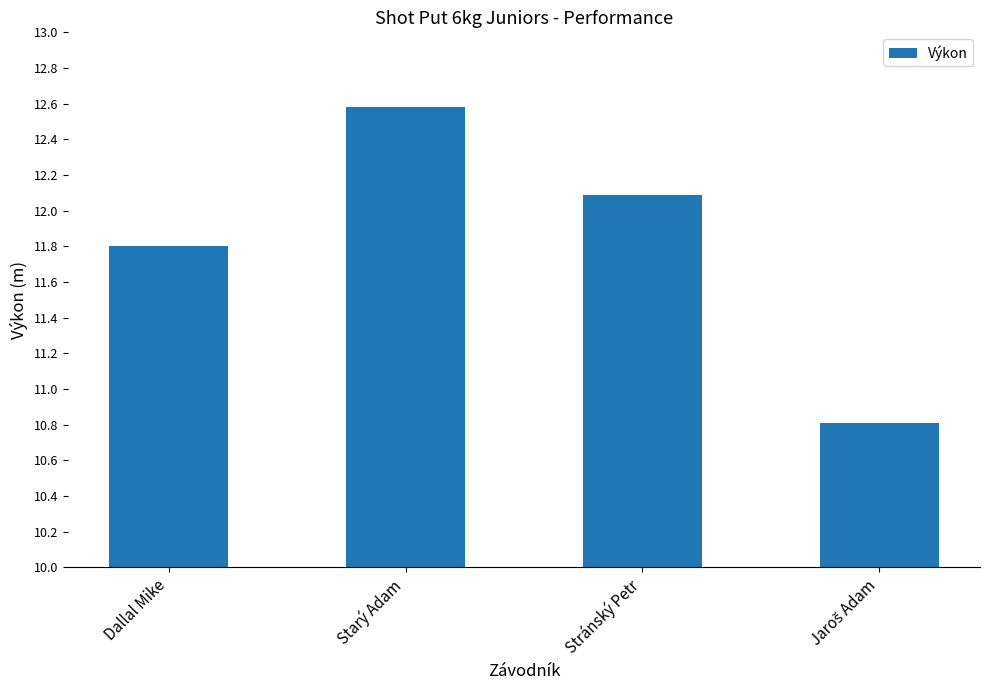

What is the minimum value shown in the chart?

10.8